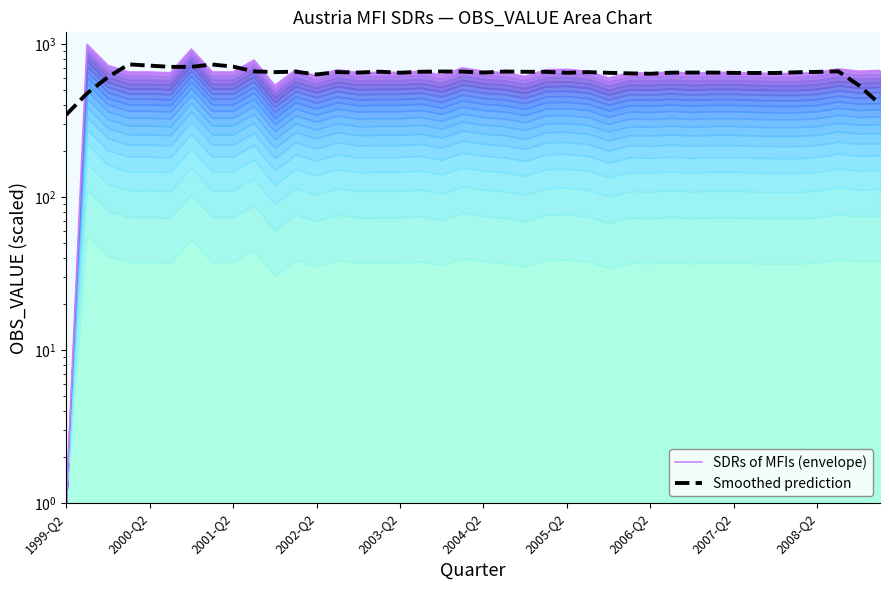

How many data points does each series have?

40